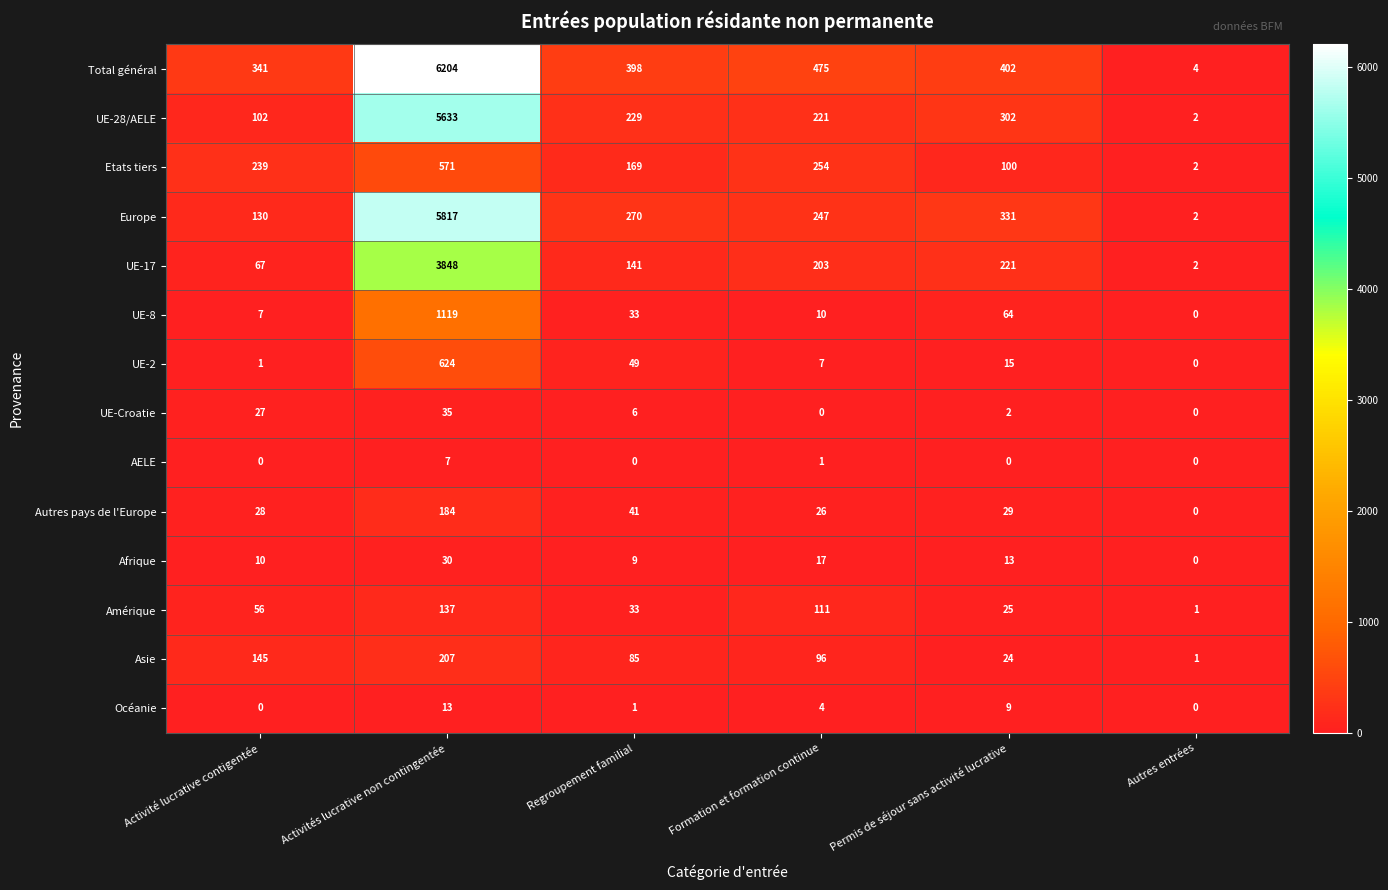

What value does the UE-28/AELE series have at Activité lucrative contigentée, to the nearest 100?

100